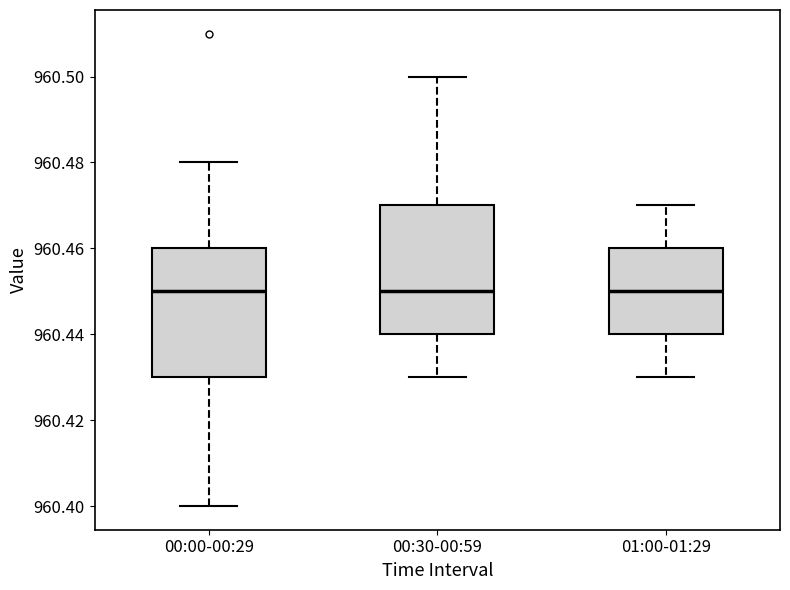

Reading left to right, transcribe this box plot: for each box, give where its median line is, the range the box spans, and where its two whiskers end, as read against the y-axis. The values are not printed on the chart, so give them approximately, as read against the axis.

00:00-00:29: median 960.45, box 960.43 to 960.46, whiskers 960.40 to 960.48
00:30-00:59: median 960.45, box 960.44 to 960.47, whiskers 960.43 to 960.50
01:00-01:29: median 960.45, box 960.44 to 960.46, whiskers 960.43 to 960.47